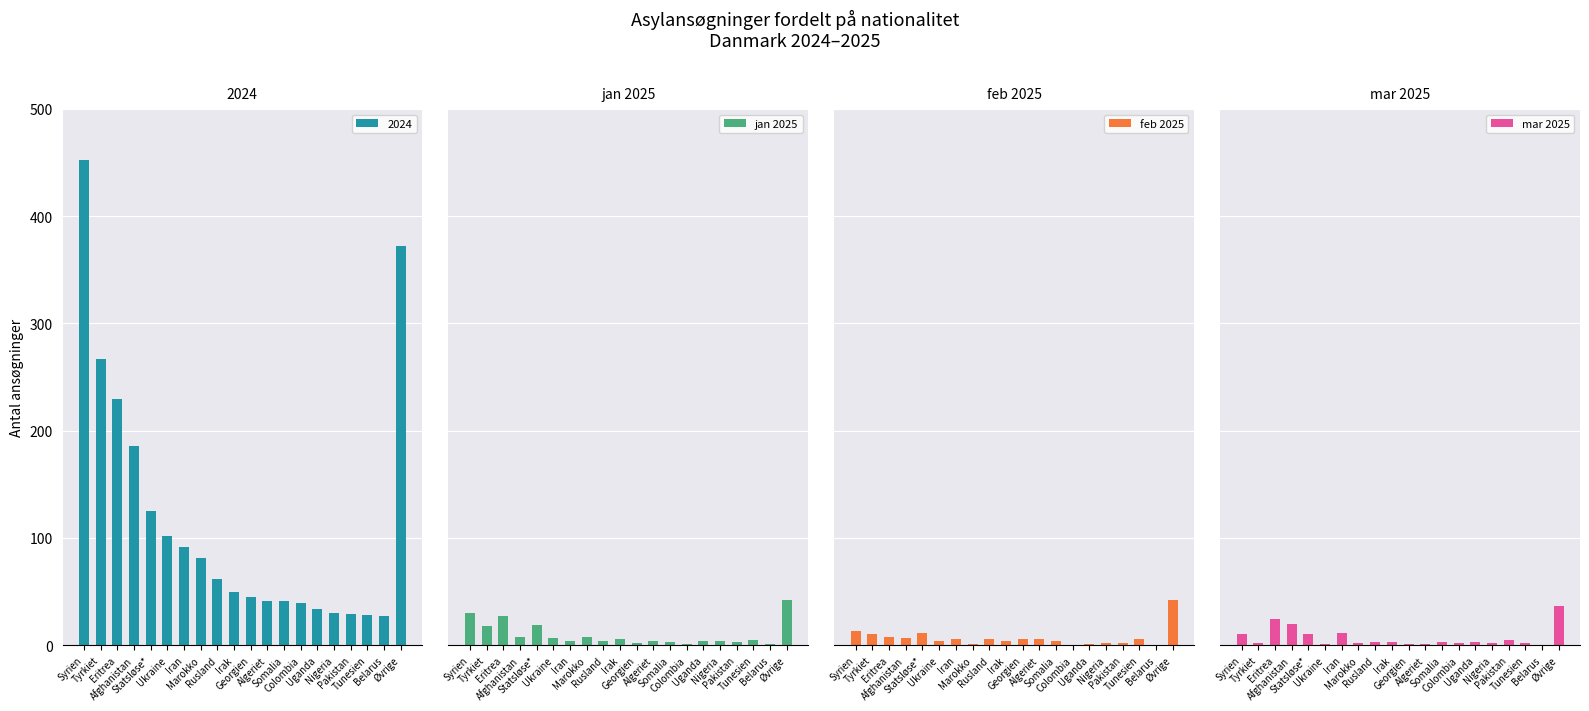

How many data points in feb 2025 are above 6?

6